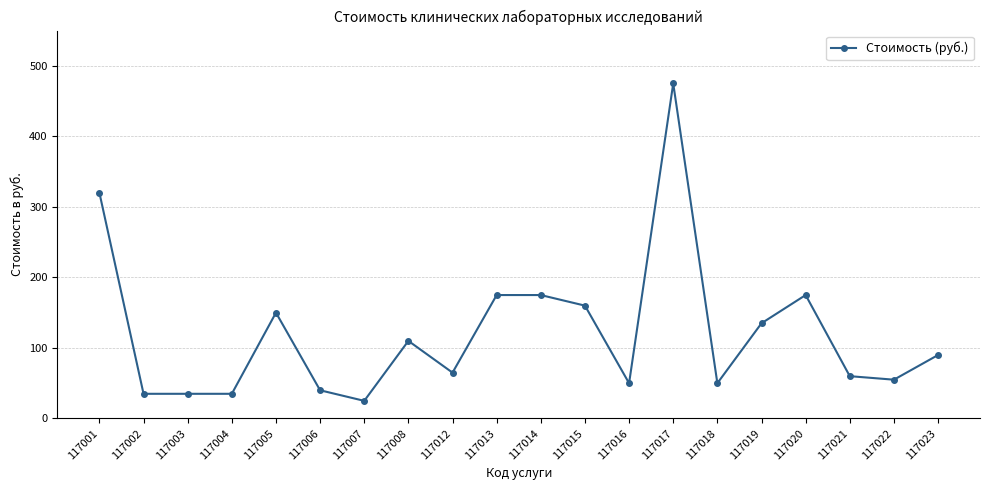

Reading left to right, transcribe all the data shown in this chart.

320	35	35	35	150	40	25	110	65	175	175	160	50	475	50	135	175	60	55	90